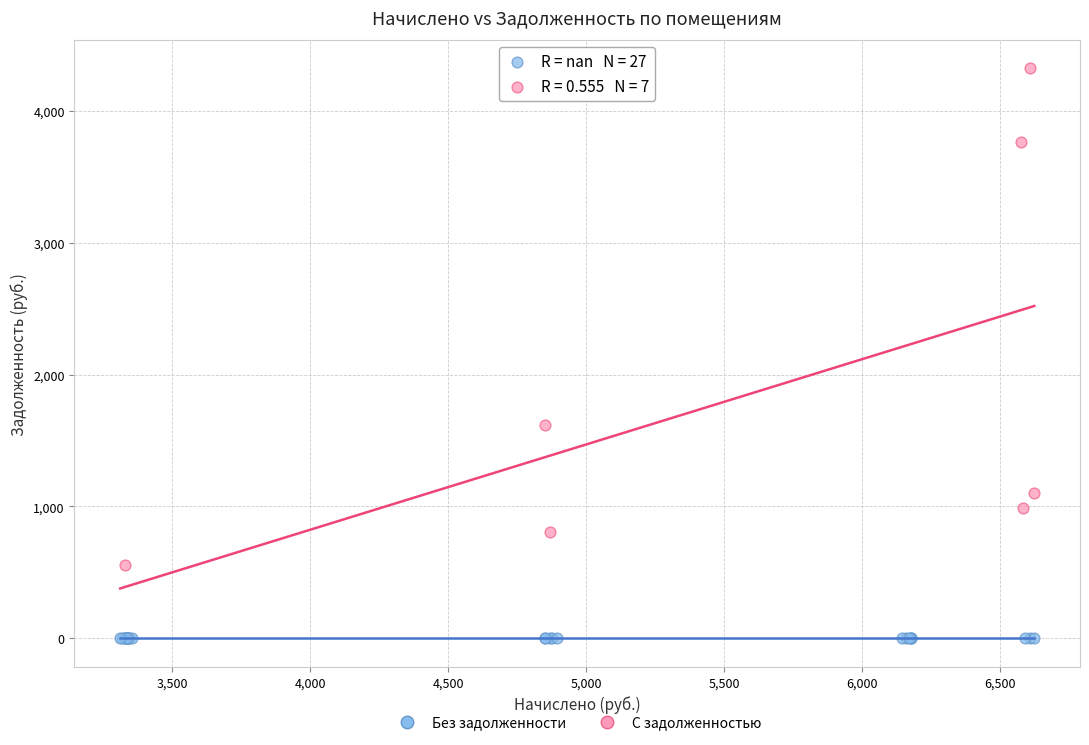

Which series reaches the maximum Y coordinate?

С задолженностью